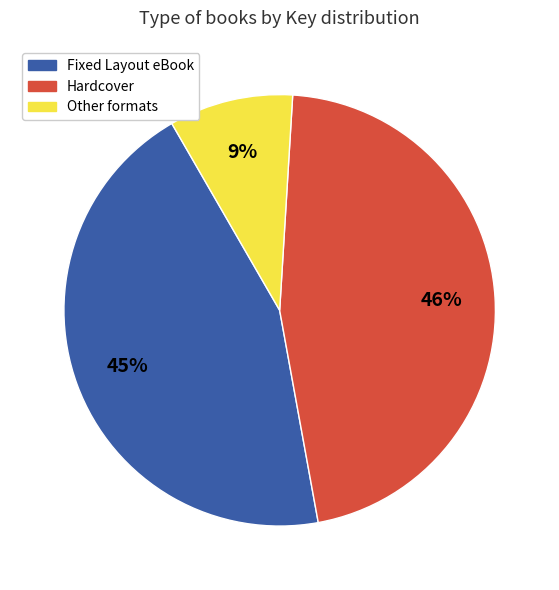

Does any single category account for the majority?

No